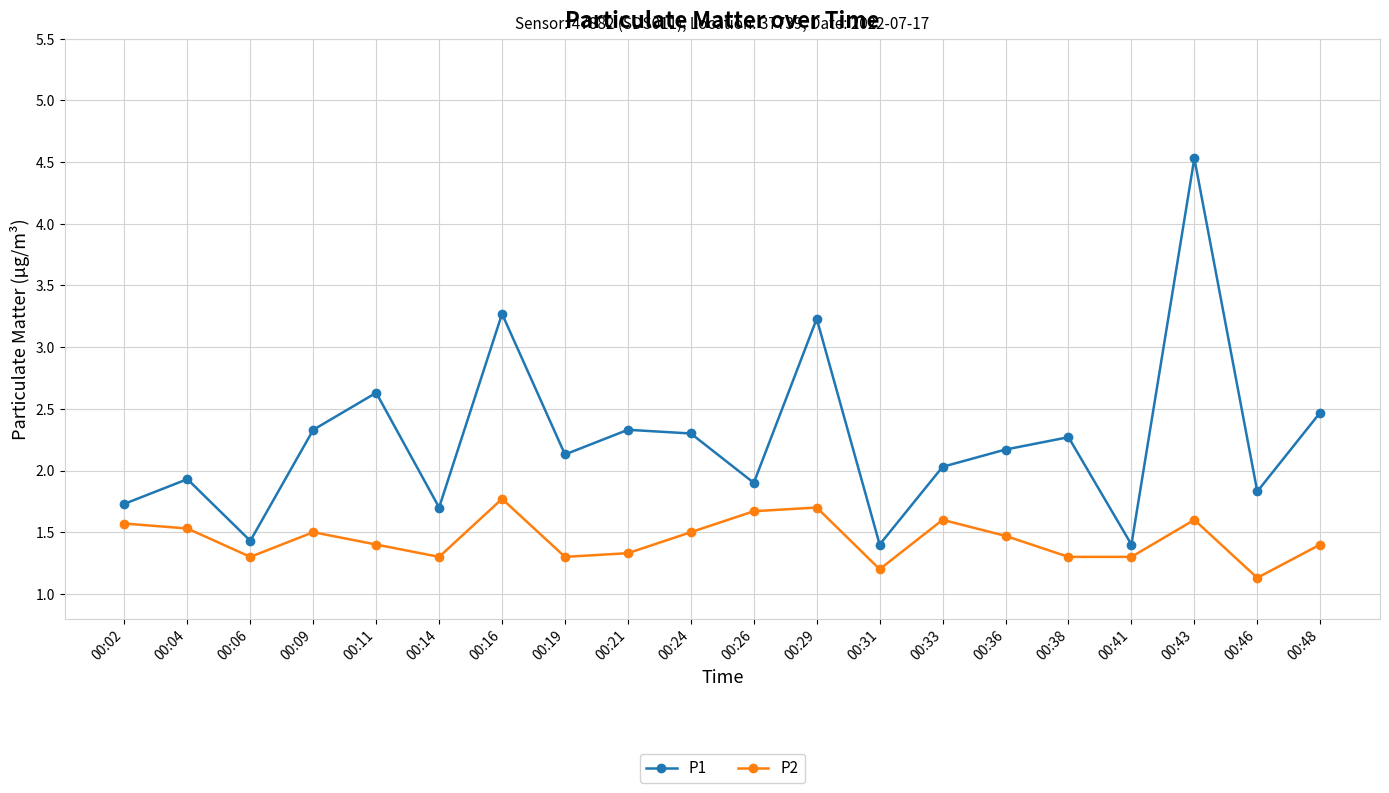

What is the difference between the highest and lowest values at 00:41?

0.1